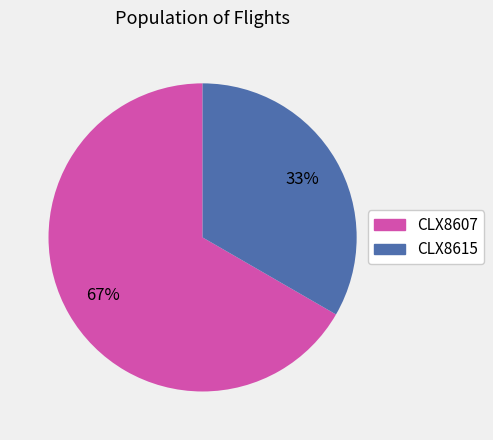

True or false: CLX8607 accounts for 77% of the total.

False